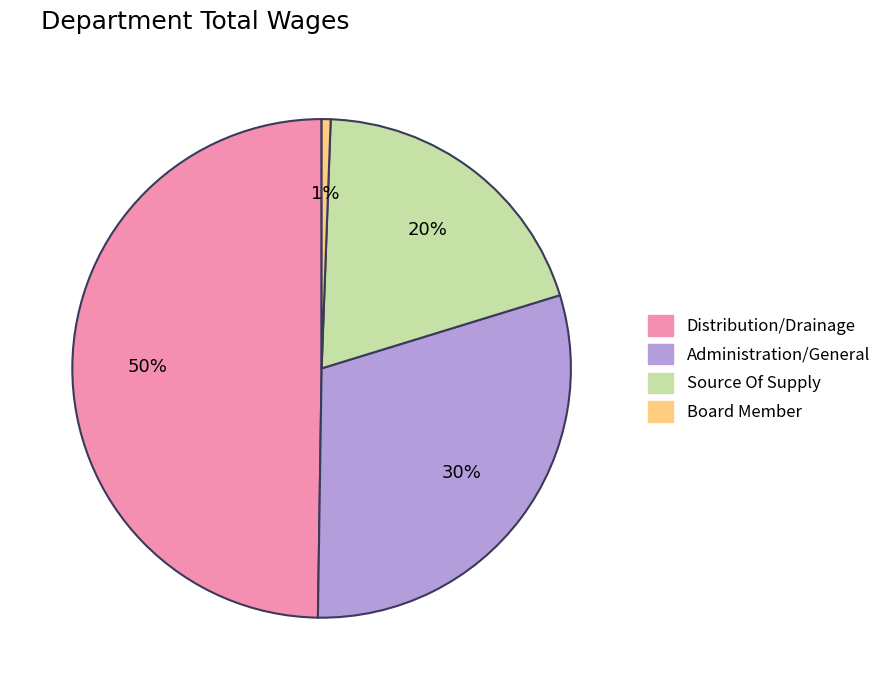

True or false: Administration/General accounts for 18% of the total.

False